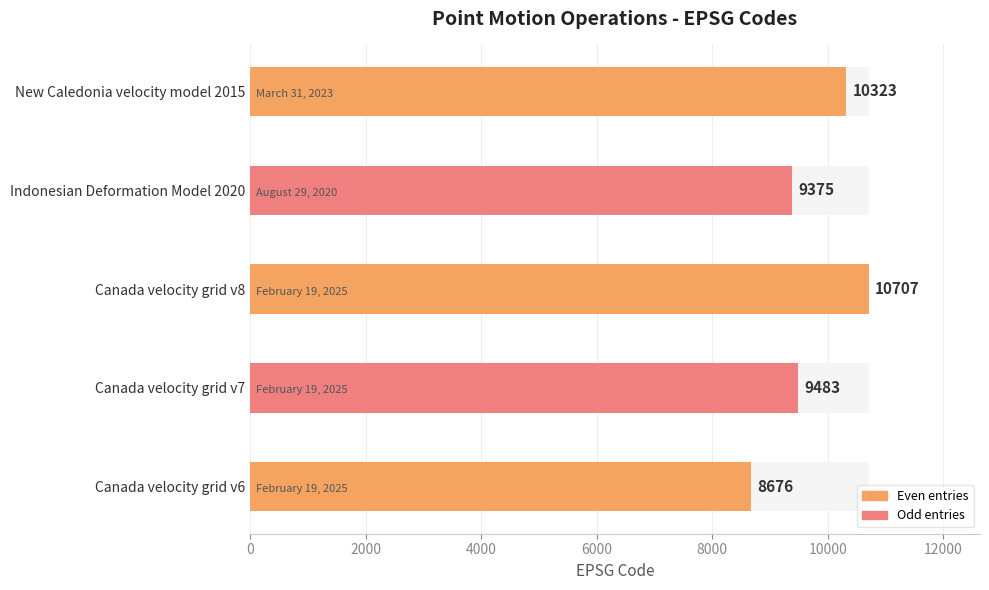

Does the chart contain stacked bars?

No